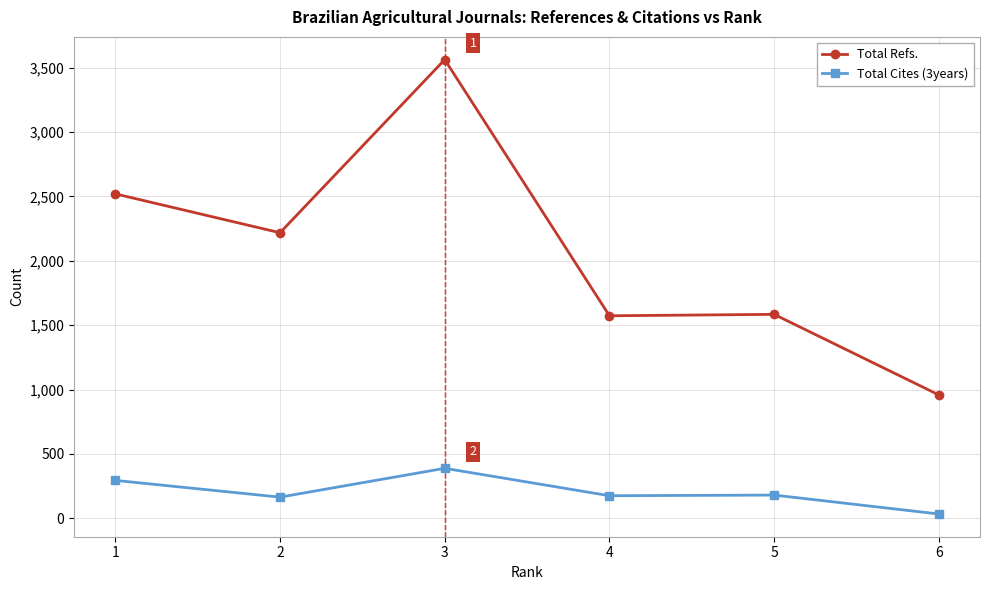

Which series changed the most between 1 and 6?

Total Refs.